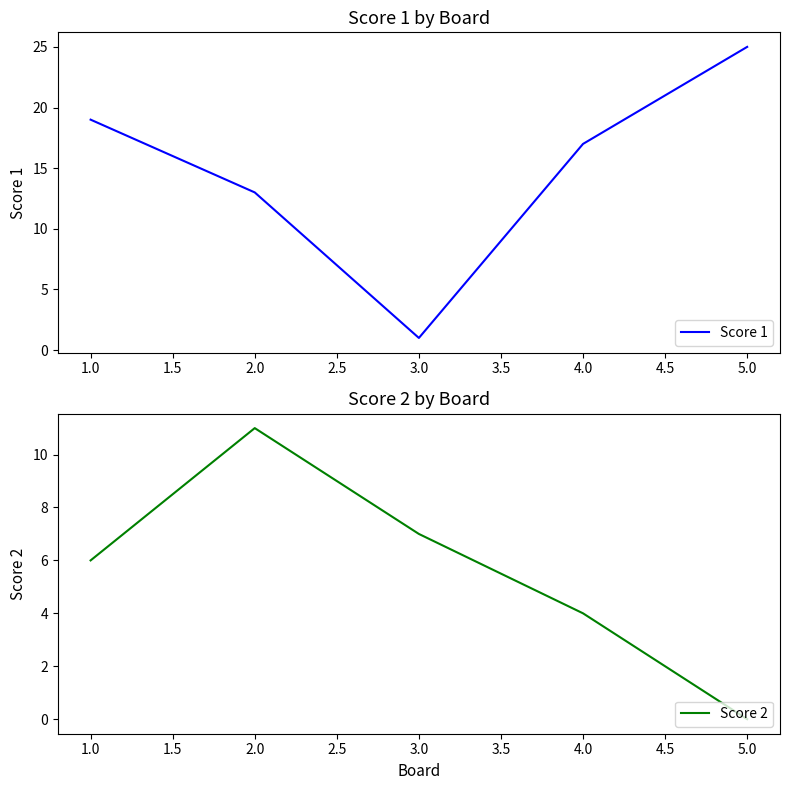

Reading left to right, transcribe all the data shown in this chart.

Score 1: 1.0=19	2.0=13	3.0=1	4.0=17	5.0=25
Score 2: 1.0=6	2.0=11	3.0=7	4.0=4	5.0=0